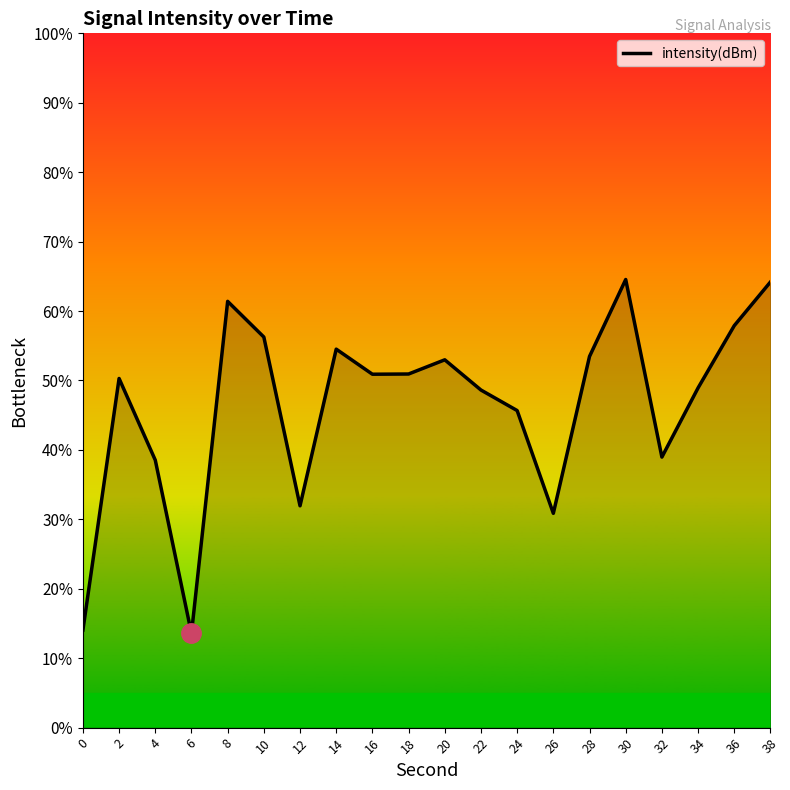

What is the difference between the values at 4 and 30?

26.0